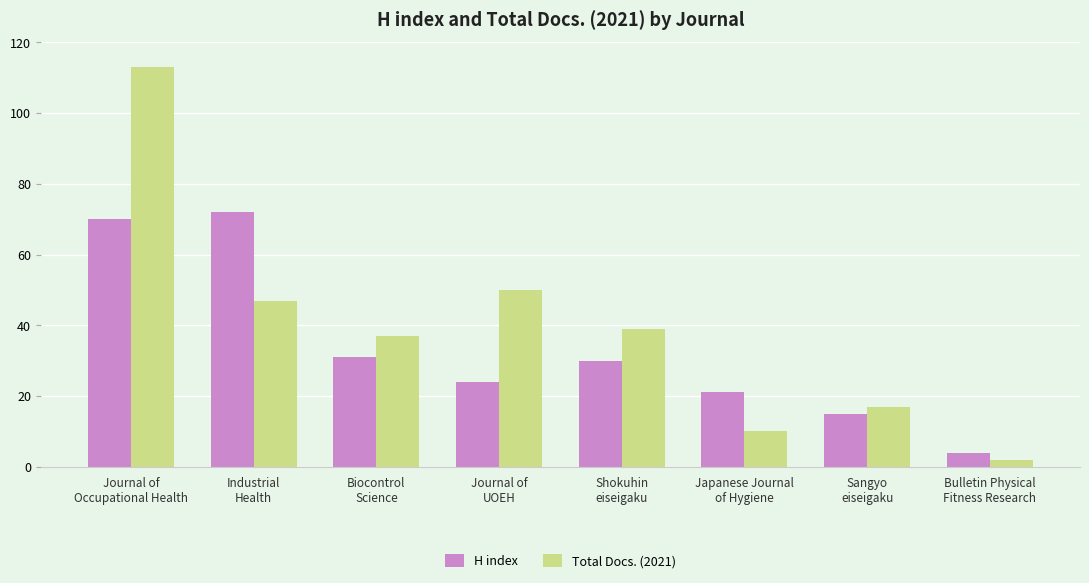

Which series has the largest range (max minus min)?

Total Docs. (2021)